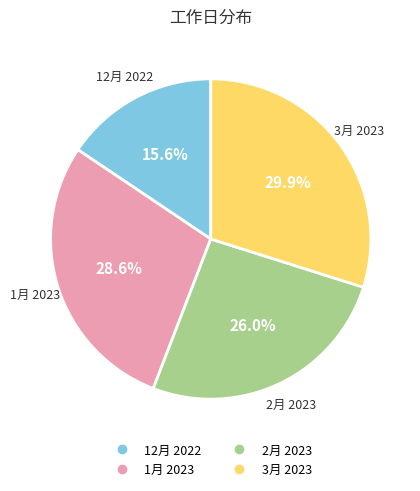

What percentage is the 3月 2023 slice, to the nearest percent?

30%